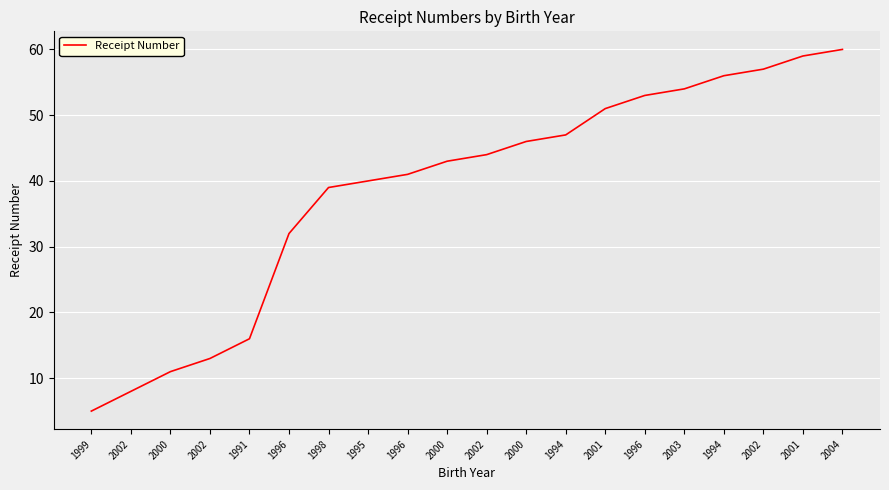

Reading right to left, extract all data points from this chart.

60	59	57	56	54	53	51	47	46	44	43	41	40	39	32	16	13	11	8	5